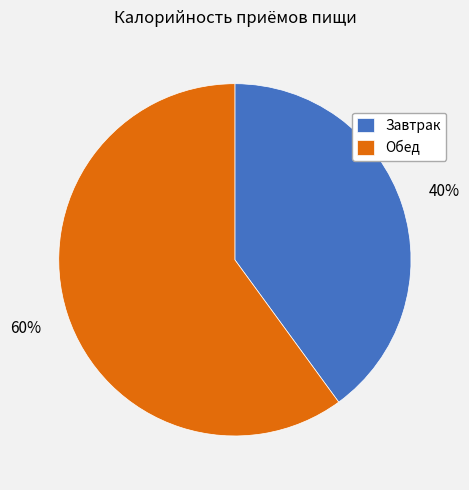

To the nearest percent, what percentage of the pie is Обед?

60%